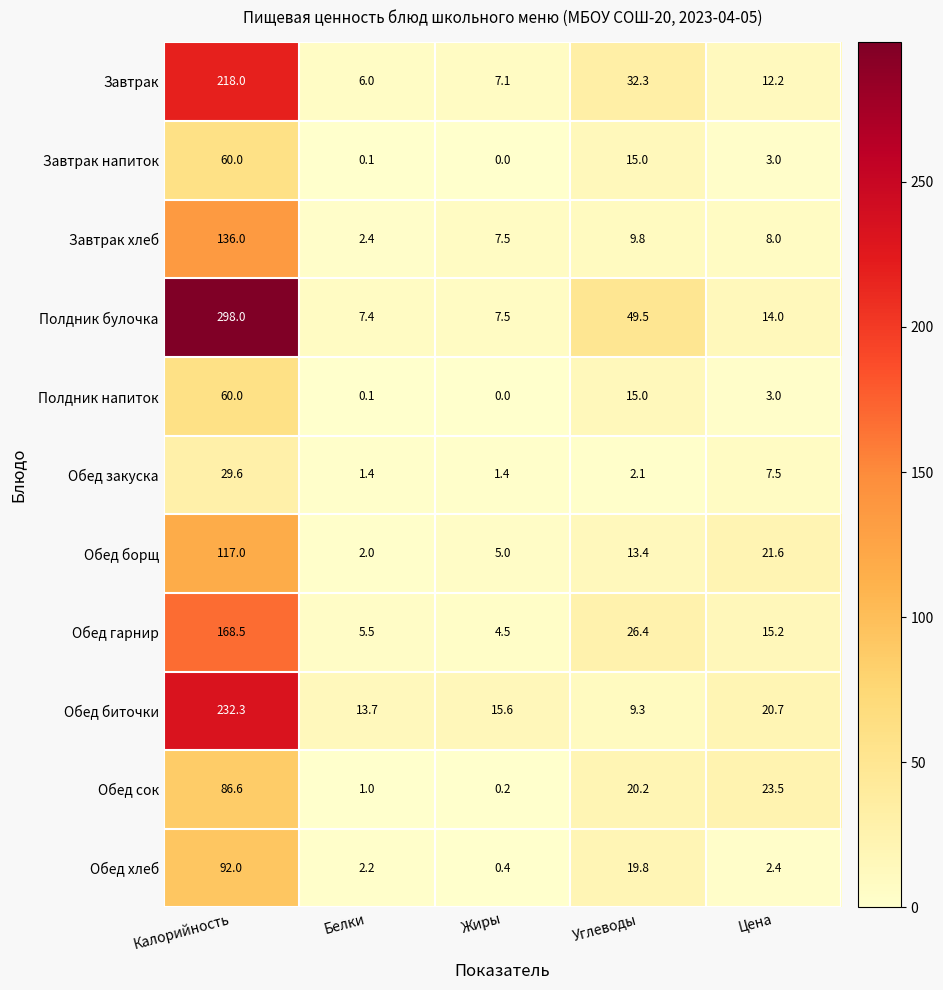

True or false: Обед биточки has a value of 10.7 at Цена.

False